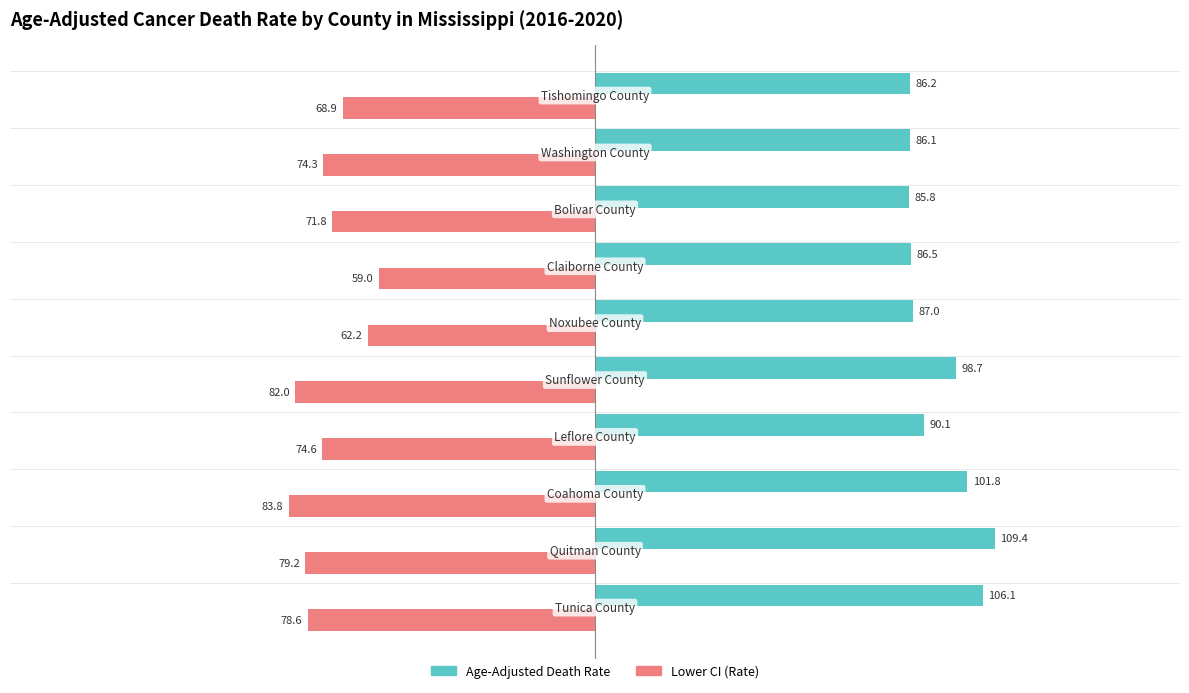

What is the smallest value displayed?

-83.8